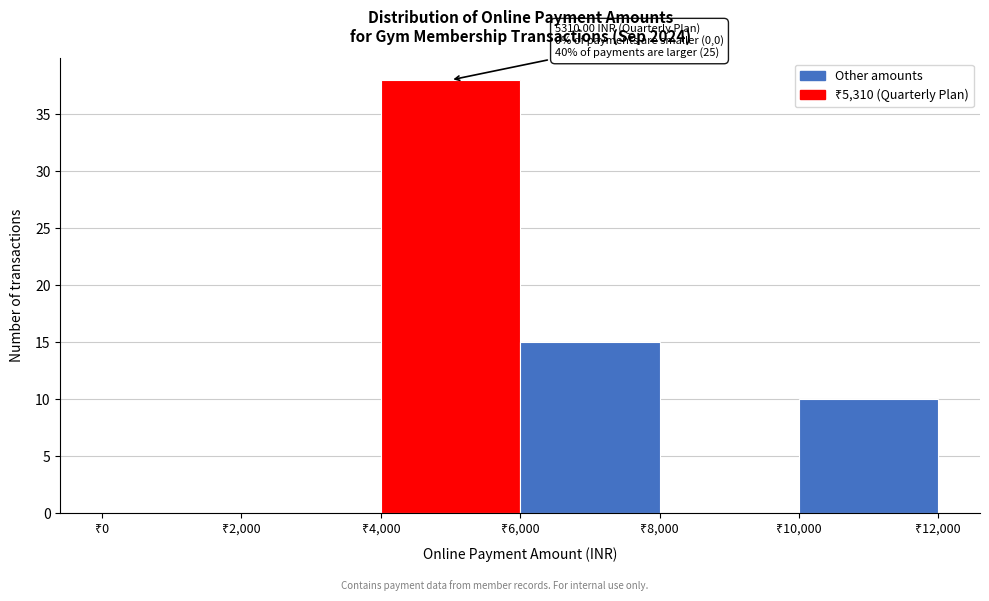

Which range on the x-axis has the tallest bar?

4000 to 6000